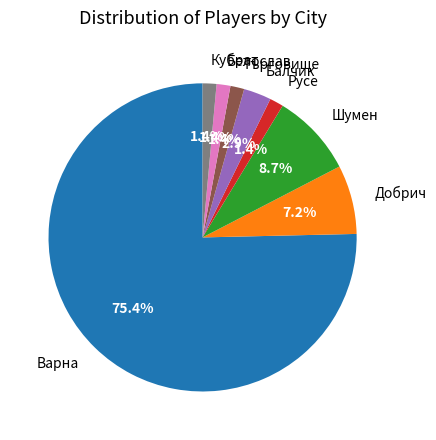

Does Варна represent more than half of the total?

Yes